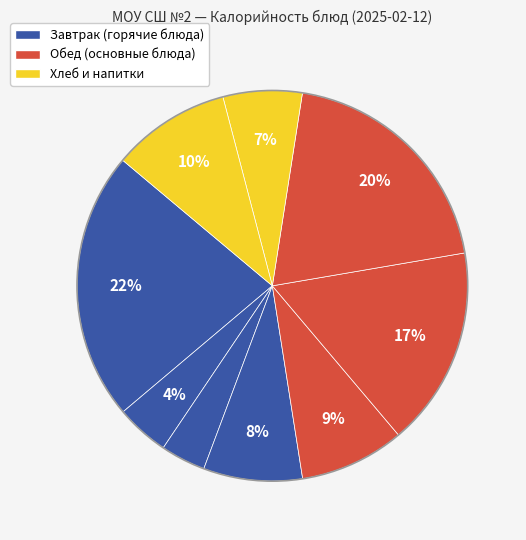

How many segments does this pie chart have?

9